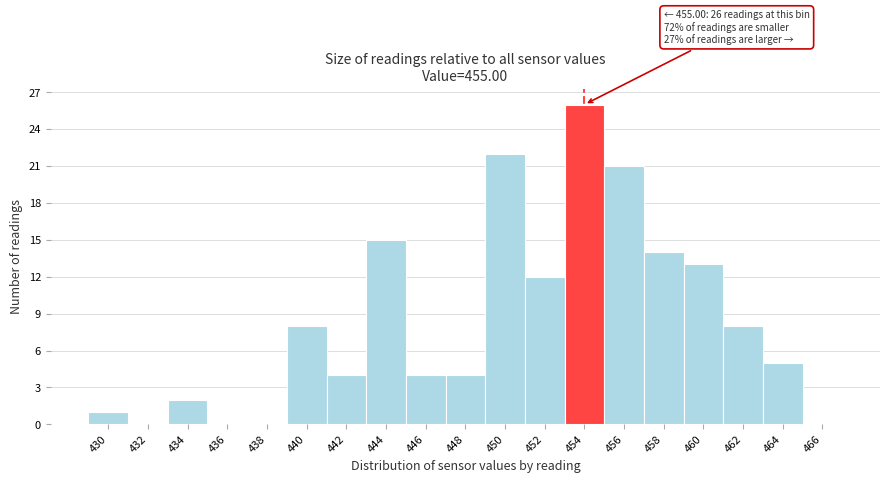

Reading left to right, extract all data points from this chart.

430=1	432=0	434=2	436=0	438=0	440=8	442=4	444=15	446=4	448=4	450=22	452=12	454=26	456=21	458=14	460=13	462=8	464=5	466=0